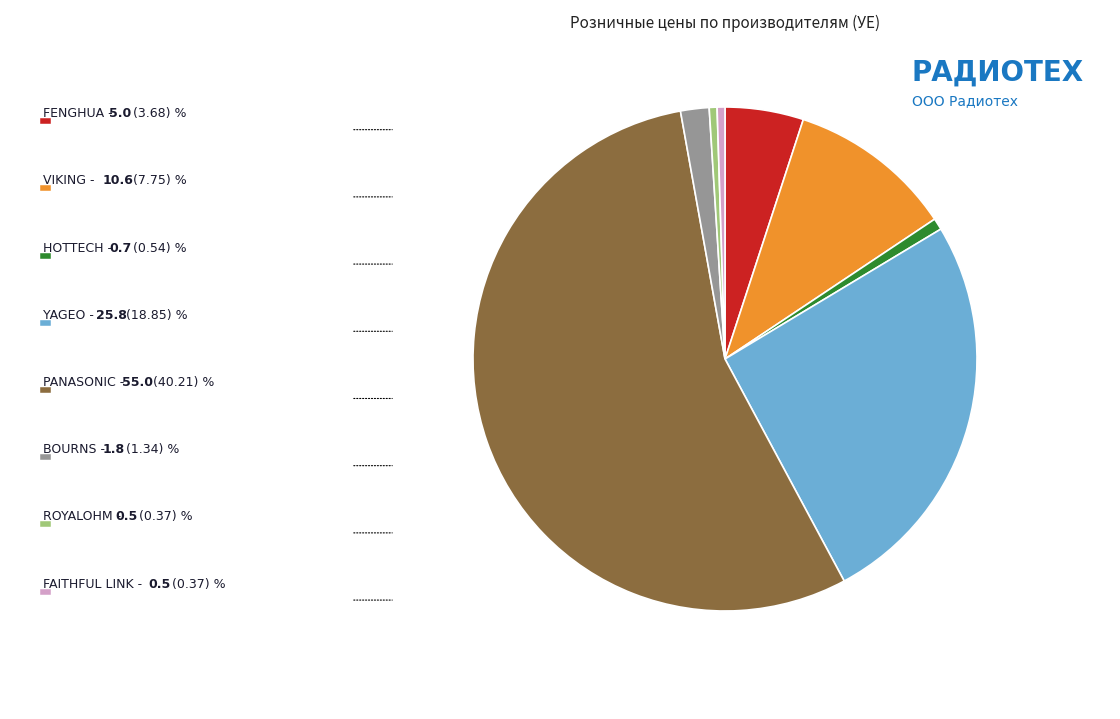

Is there a majority slice in this chart?

Yes